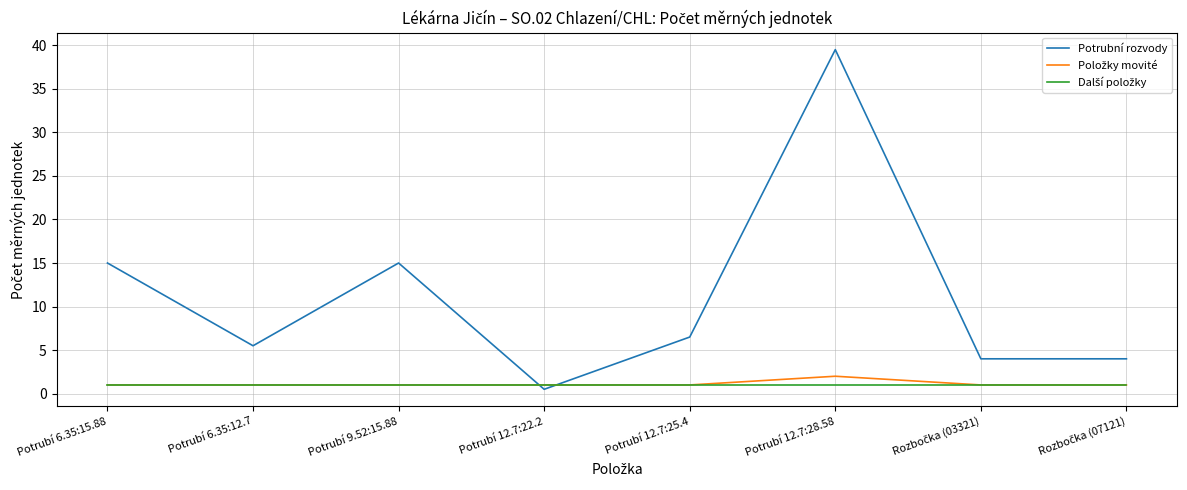

True or false: Potrubní rozvody has a value of 23.0 at Potrubí 6.35:15.88.

False